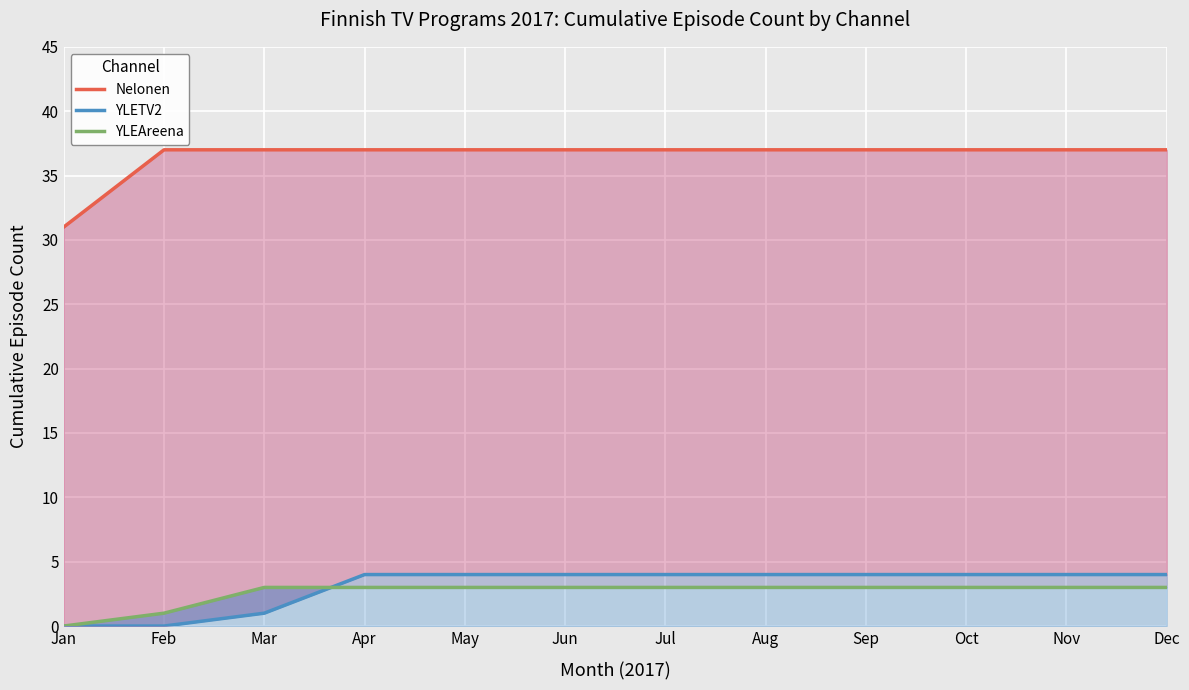

The value of YLETV2 at Feb is 1. True or false?

False